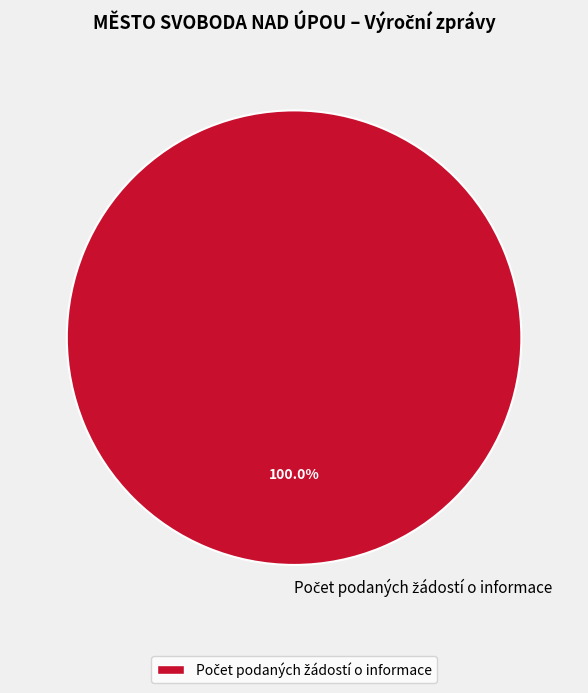

How many segments does this pie chart have?

1